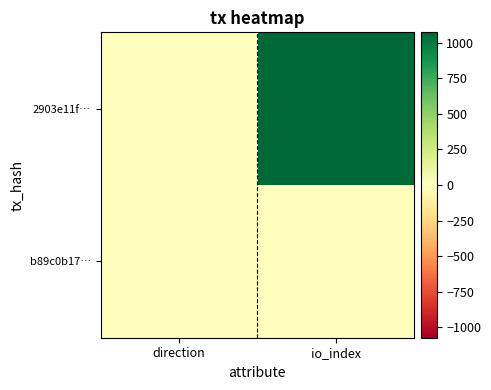

Rank the series by their maximum value, from highest to lowest.

2903e11f…, b89c0b17…